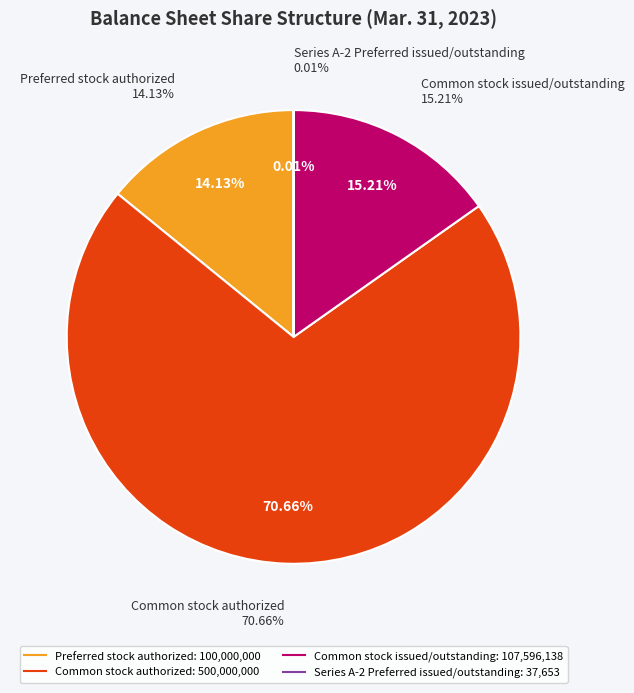

Is there any slice that represents more than half of the pie?

Yes